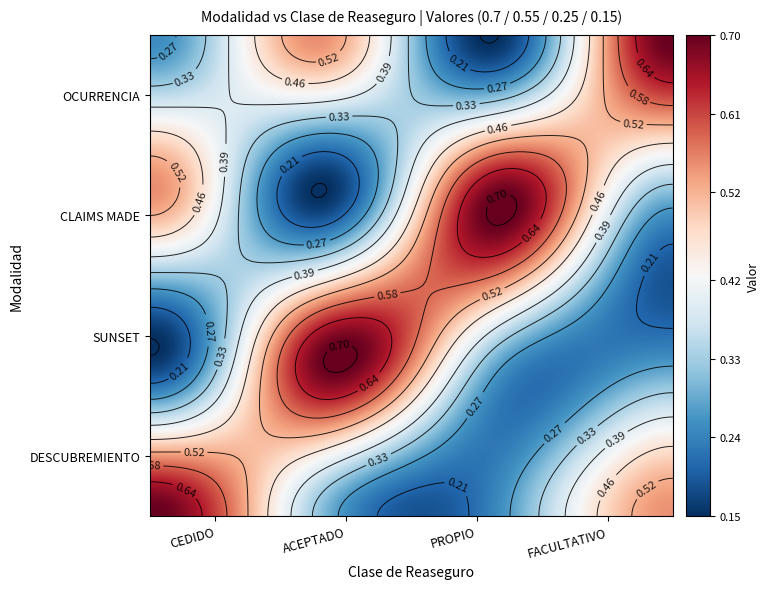

Rank the series at CEDIDO from lowest to highest value.

SUNSET, OCURRENCIA, CLAIMS MADE, DESCUBREMIENTO